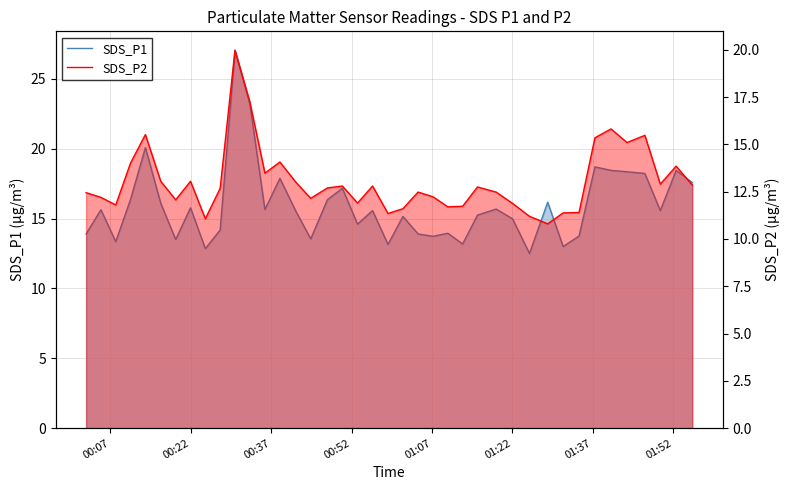

What is the value of the SDS_P1 point at the 18th from the left?

17.2